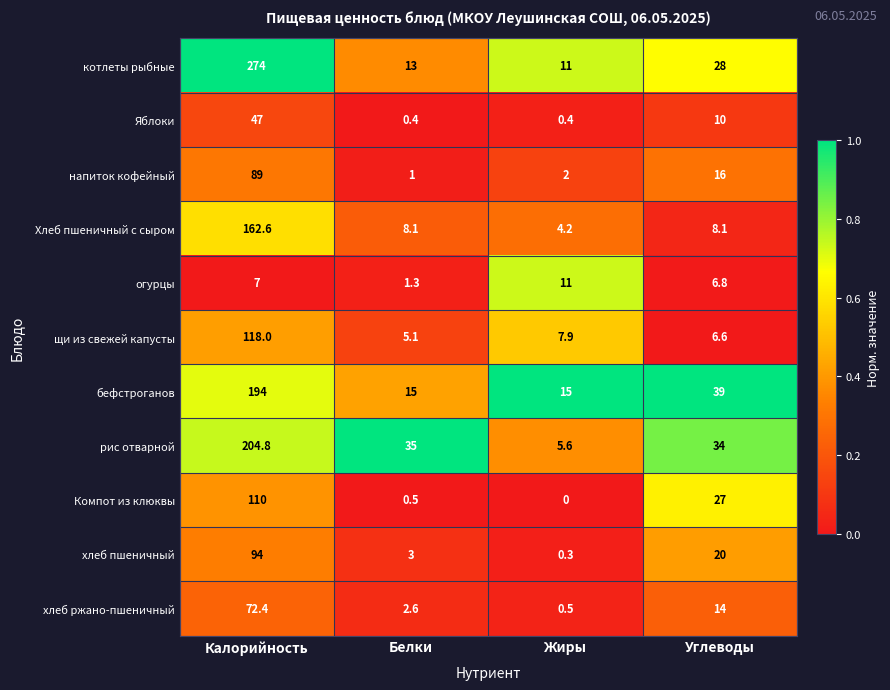

The Компот из клюквы series shows 110.0 at Калорийность. True or false?

True